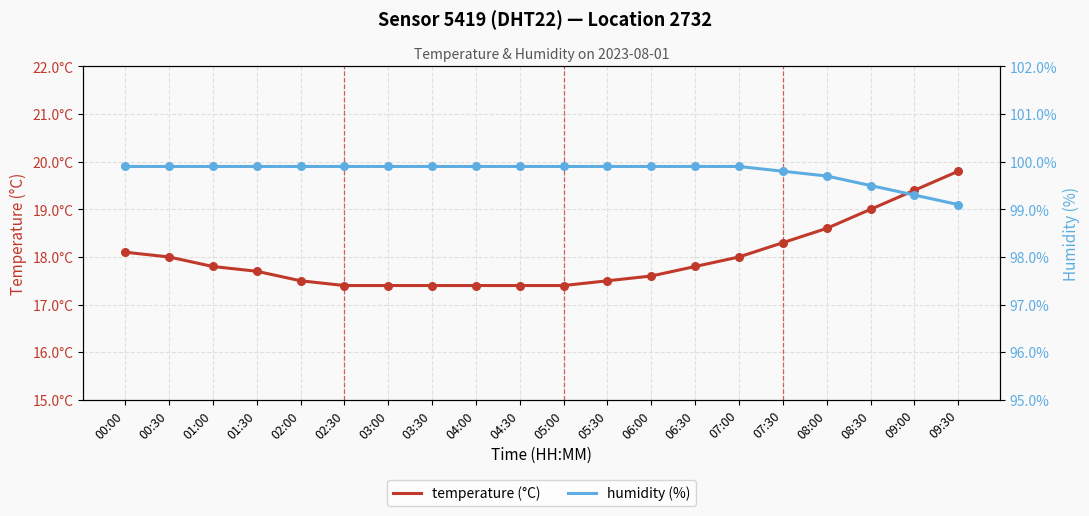

Which series reaches the maximum Y coordinate?

humidity (%)